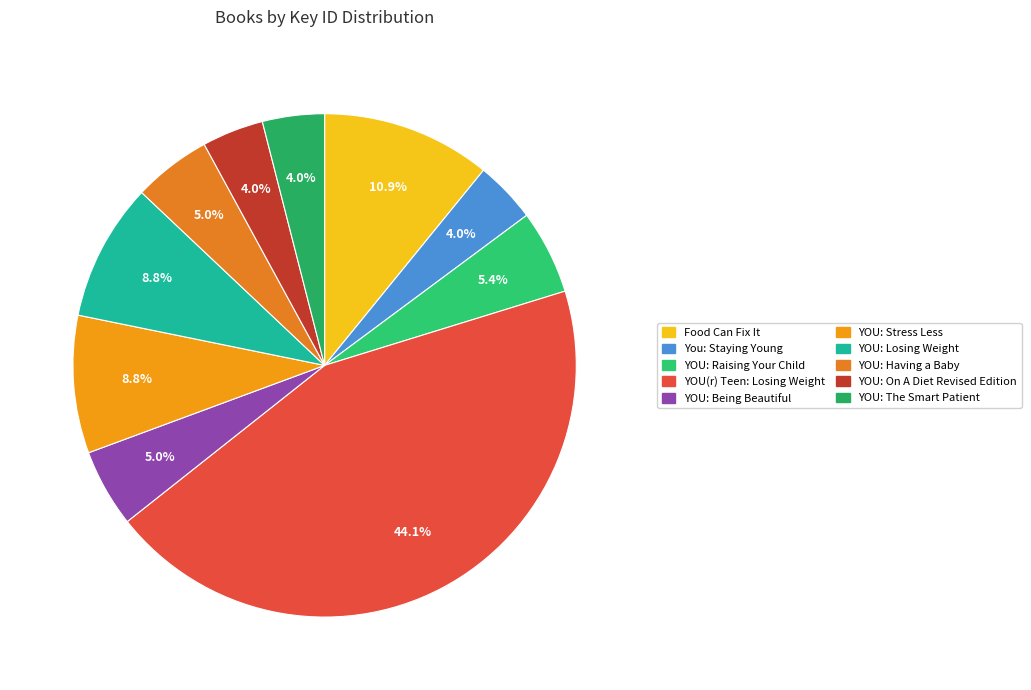

True or false: YOU: Raising Your Child accounts for 13% of the total.

False